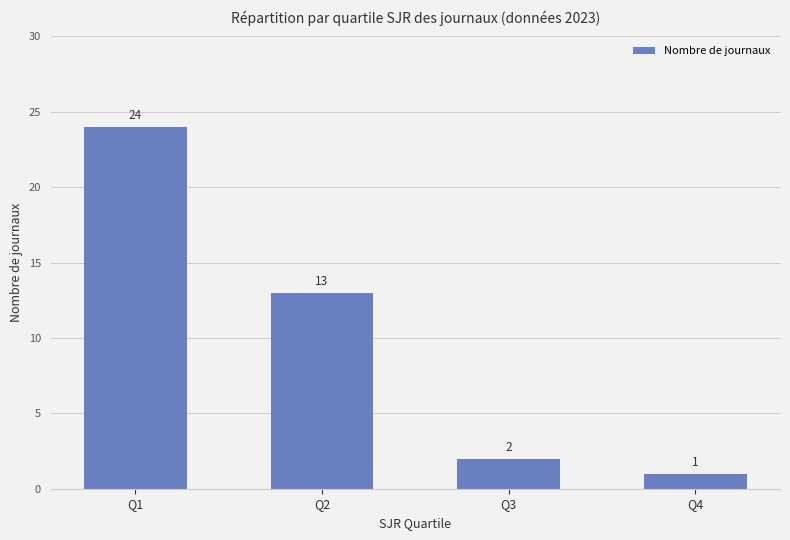

How many series are shown in this chart?

1